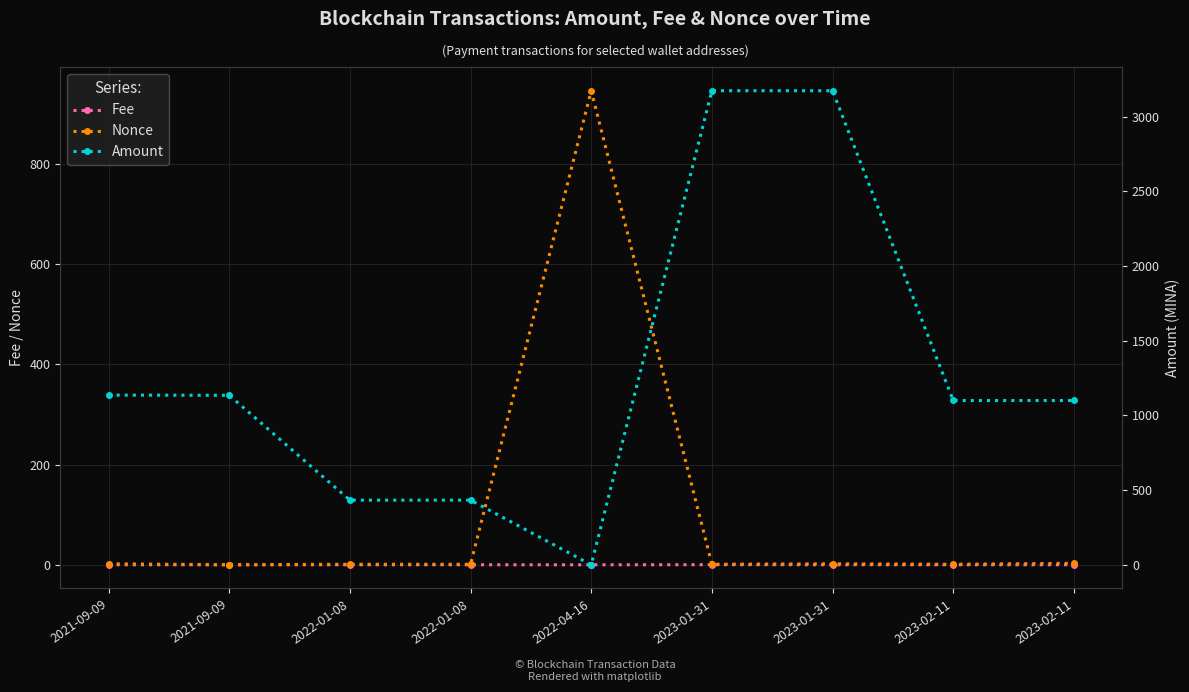

What is the maximum value shown in the chart?

3174.0